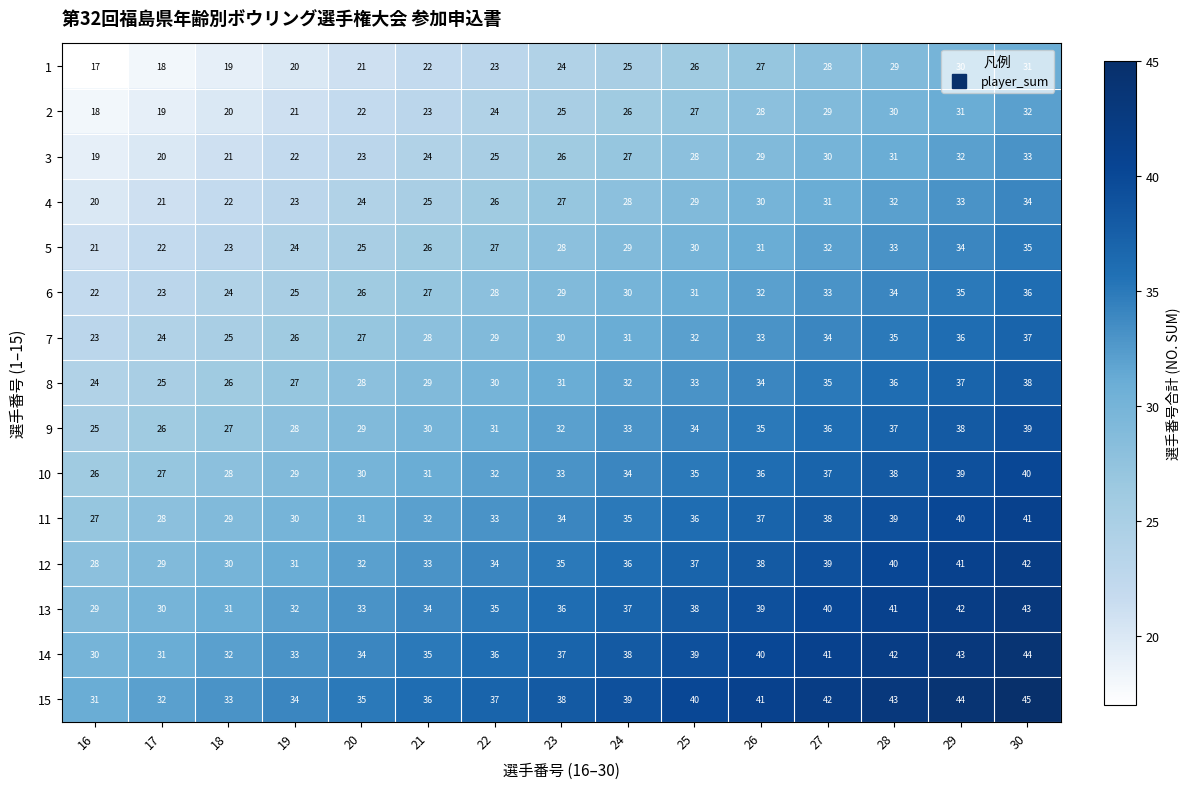

Count the number of data series in this chart.

15